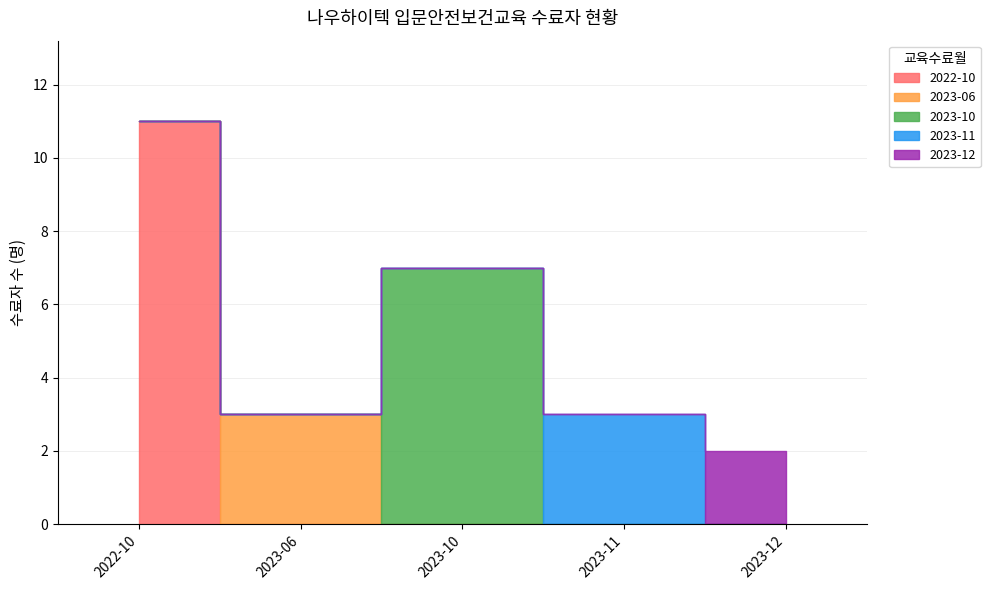

Approximately how many times larger is the value at 2022-10 compared to 2023-11?

3.7